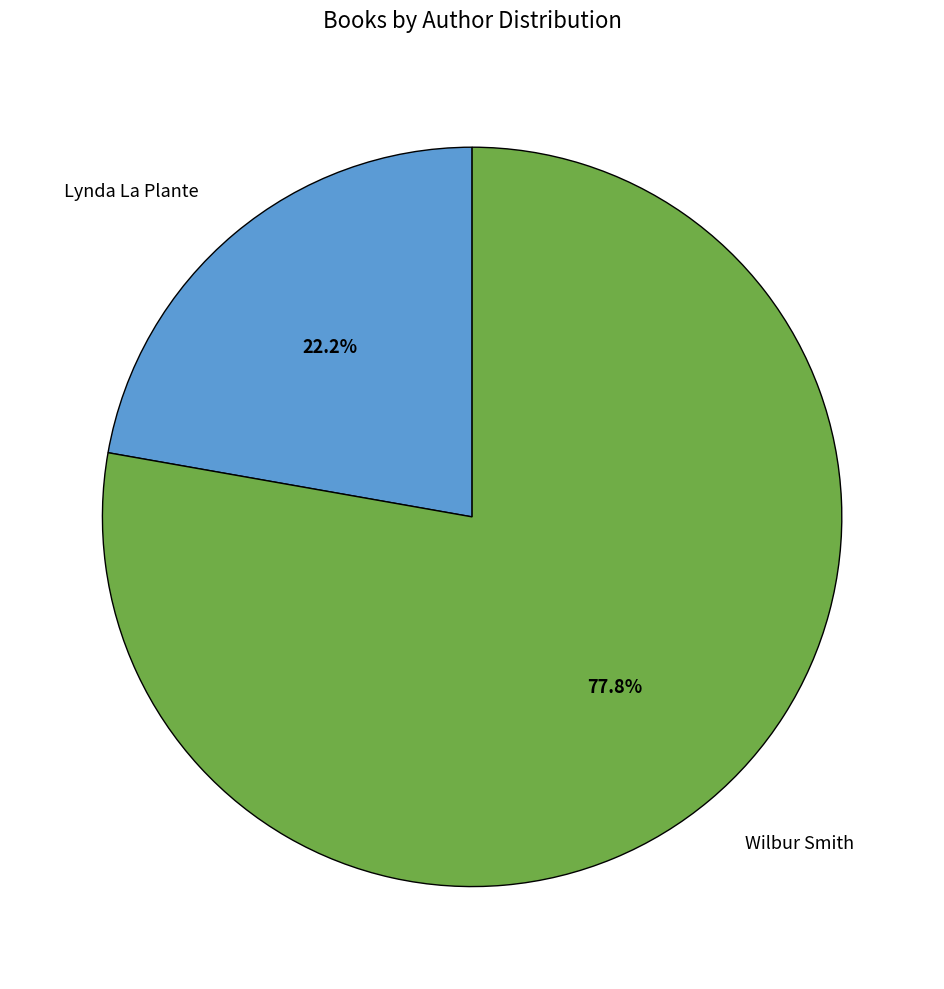

To the nearest percent, what is the combined percentage of Wilbur Smith and Lynda La Plante?

100%